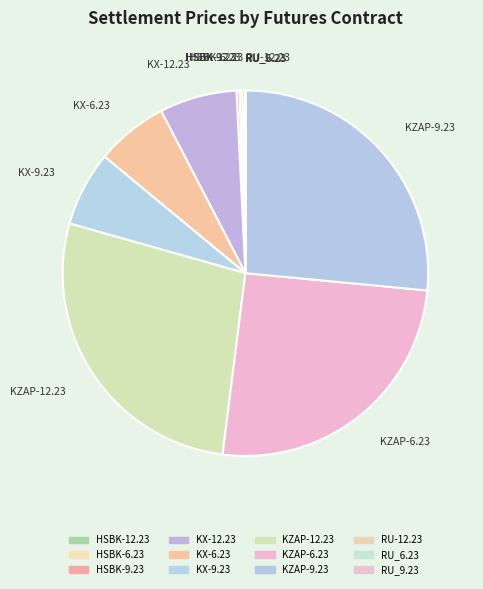

Approximately how many times larger is the value at KX-9.23 compared to KX-6.23?

1.0